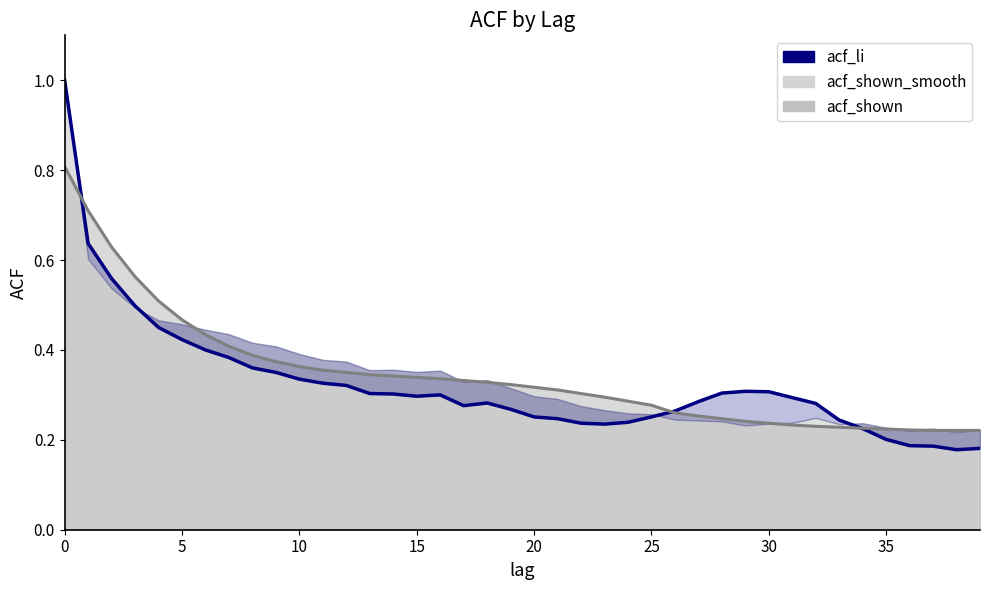

True or false: the data has more than 0 interior local peaks.

True